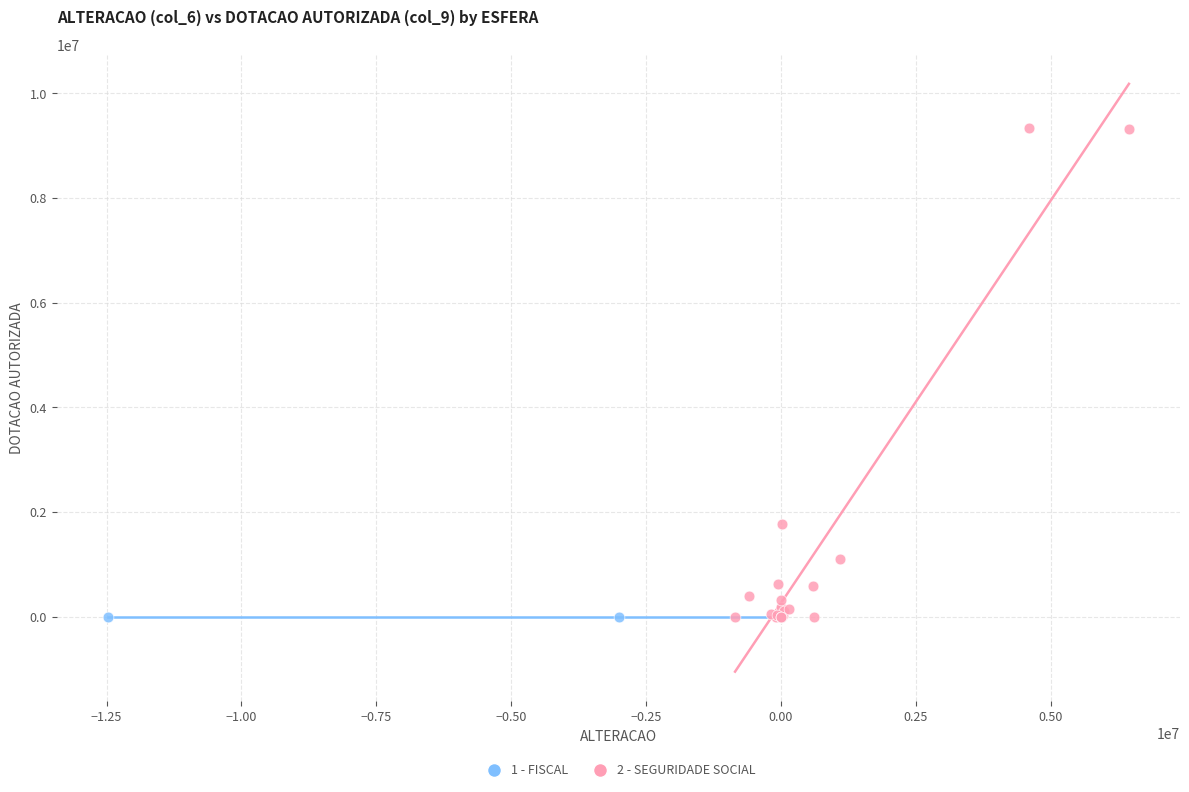

What are all the series names shown in the legend?

1 - FISCAL, 2 - SEGURIDADE SOCIAL